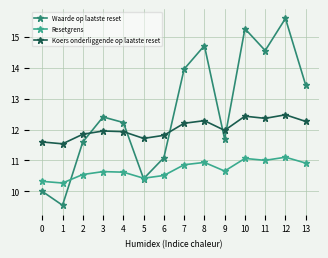

What is the average value of the Resetgrens series?

10.7